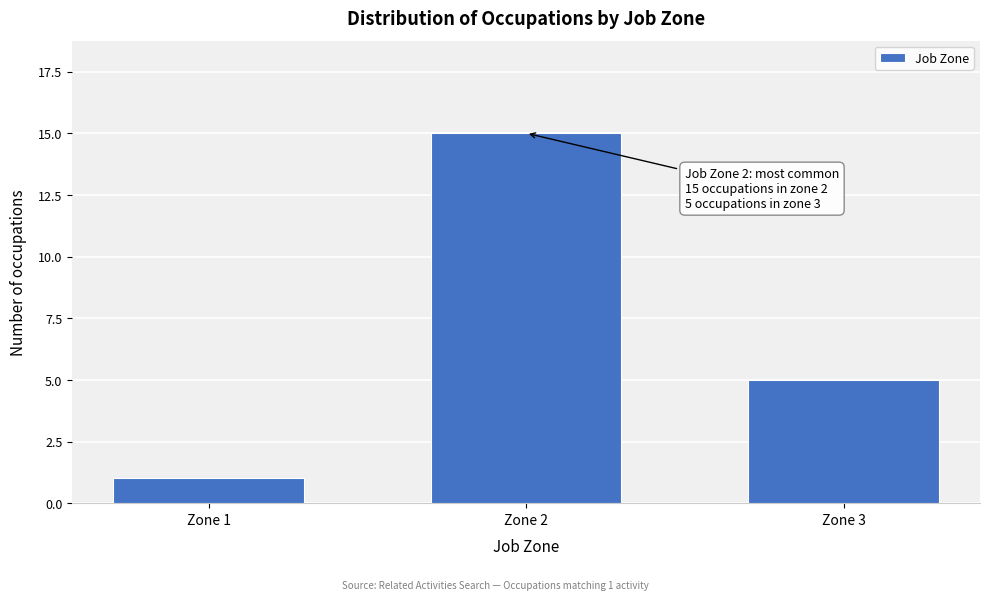

Reading left to right, what are all the values shown in this chart?

1	15	5